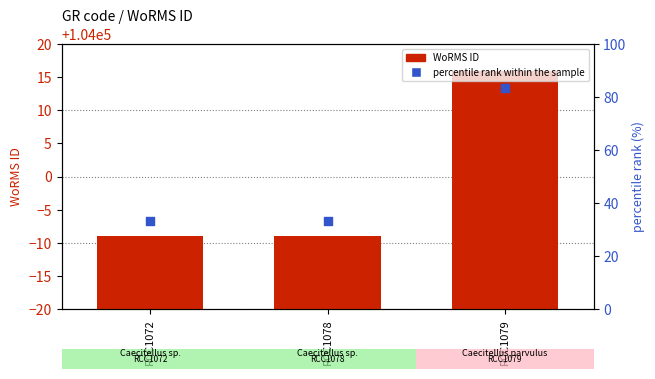

Is the value of percentile rank within the sample at RCC1079 greater than the value of WoRMS ID at RCC1072?

No